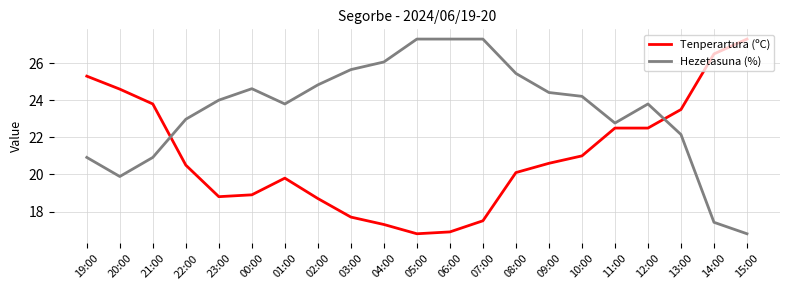

Between 00:00 and 12:00, which series saw the biggest shift?

Tenperartura (ºC)